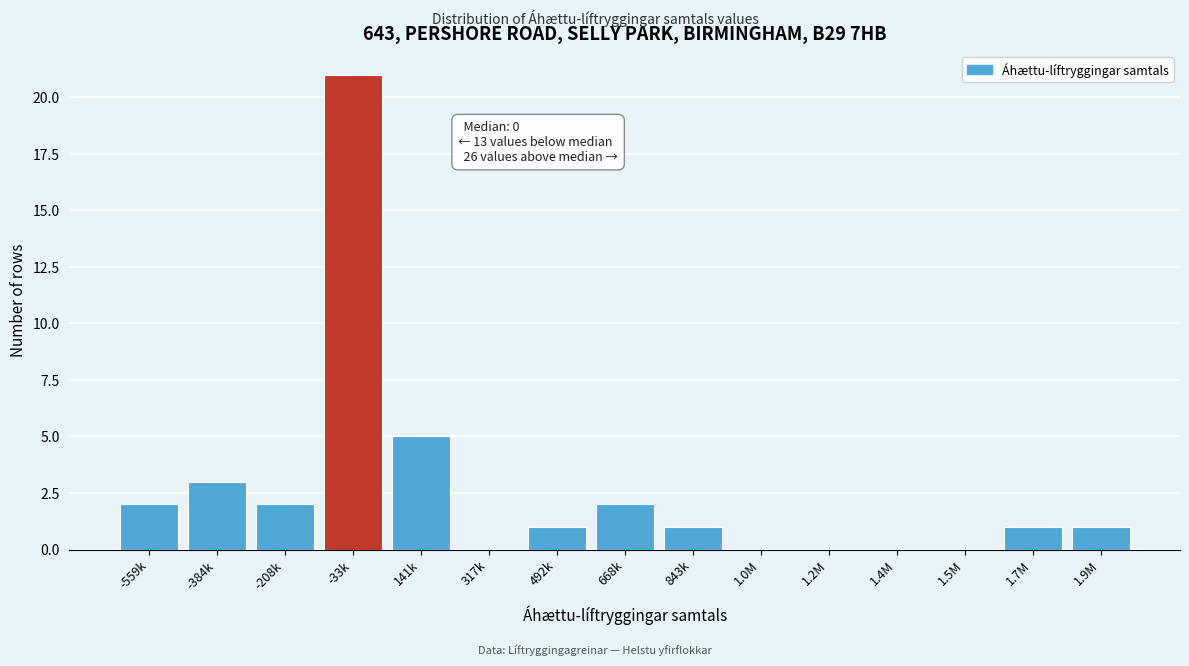

Reading left to right, what are all the values shown in this chart?

-559k=2	-384k=3	-208k=2	-33k=21	141k=5	317k=0	492k=1	668k=2	843k=1	1.0M=0	1.2M=0	1.4M=0	1.5M=0	1.7M=1	1.9M=1